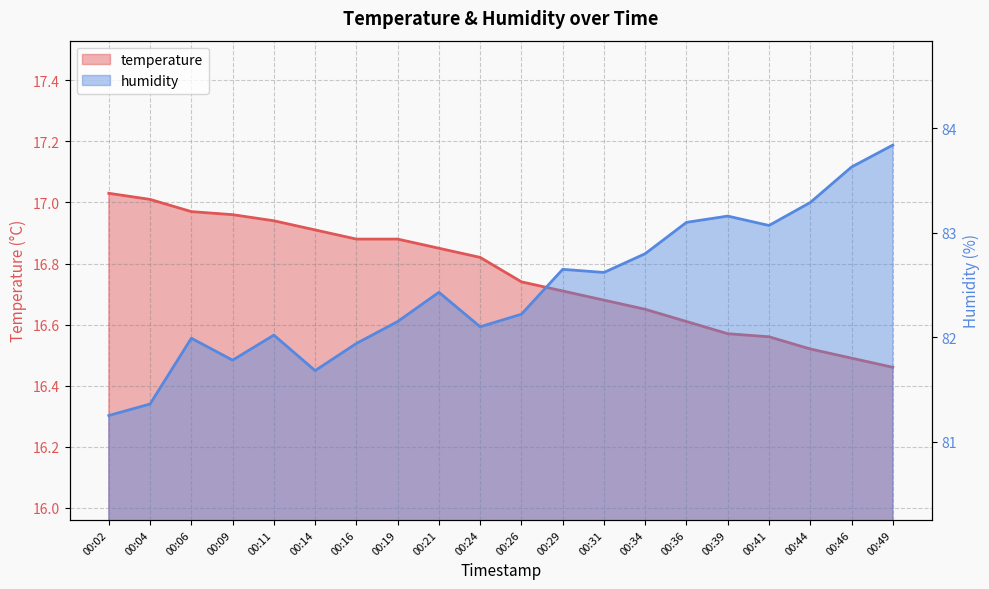

Which series has the widest spread of values?

humidity